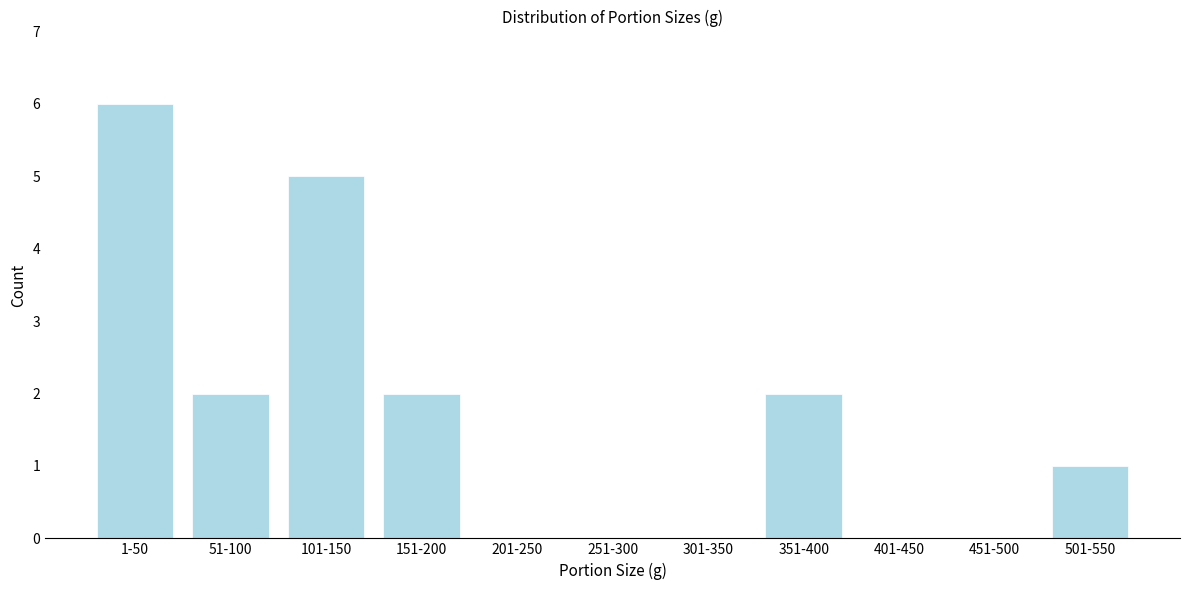

Reading left to right, transcribe all the data shown in this chart.

1-50=6	51-100=2	101-150=5	151-200=2	201-250=0	251-300=0	301-350=0	351-400=2	401-450=0	451-500=0	501-550=1